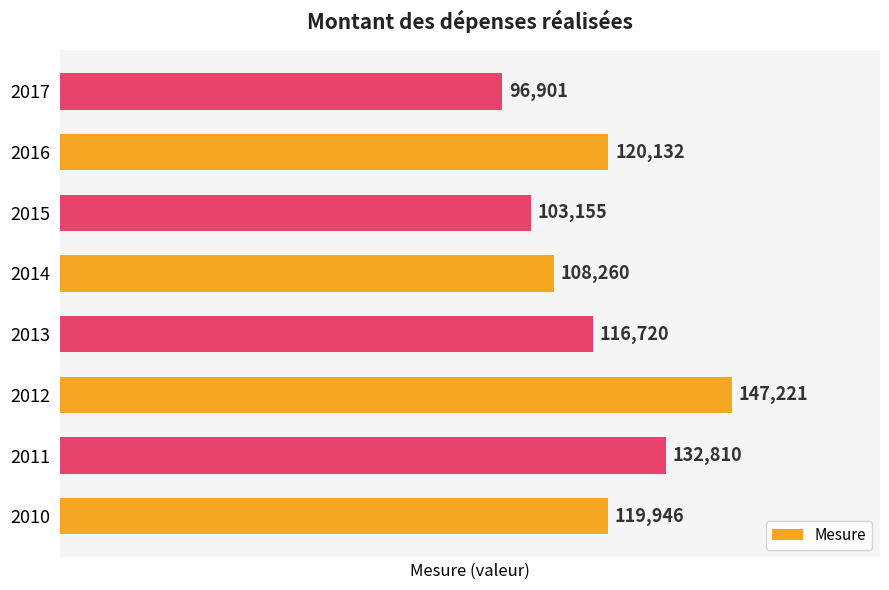

Count the values in the range 108260 to 132810.

5